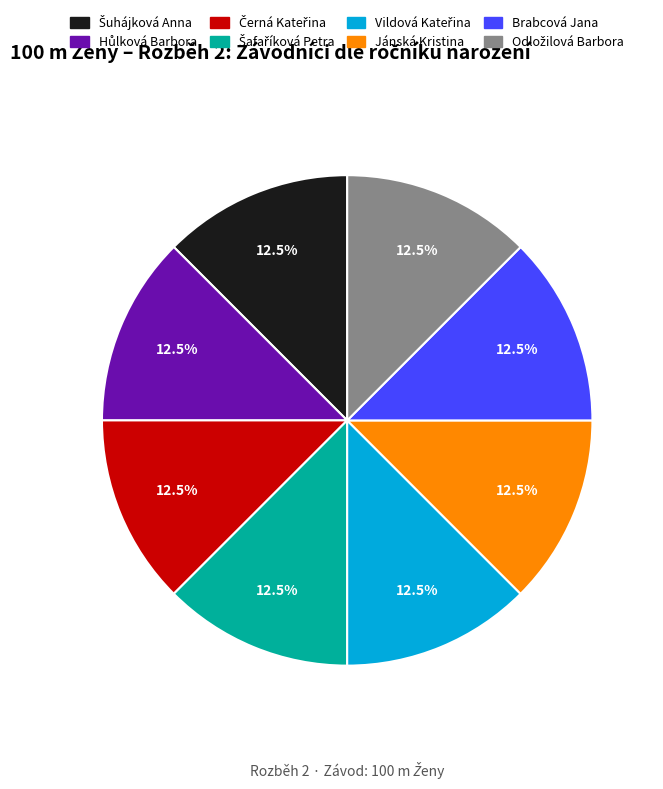

Does any single category account for the majority?

No